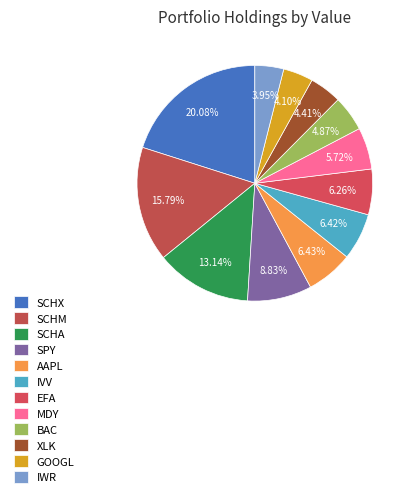

To the nearest percent, what percentage of the pie is BAC?

5%